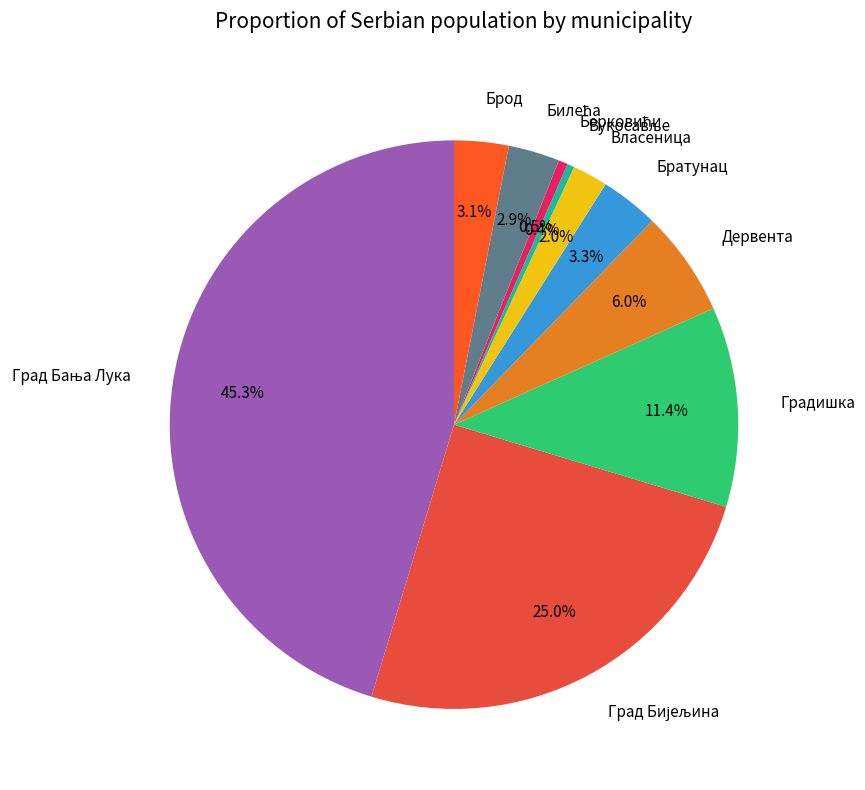

Is there any slice that represents more than half of the pie?

No